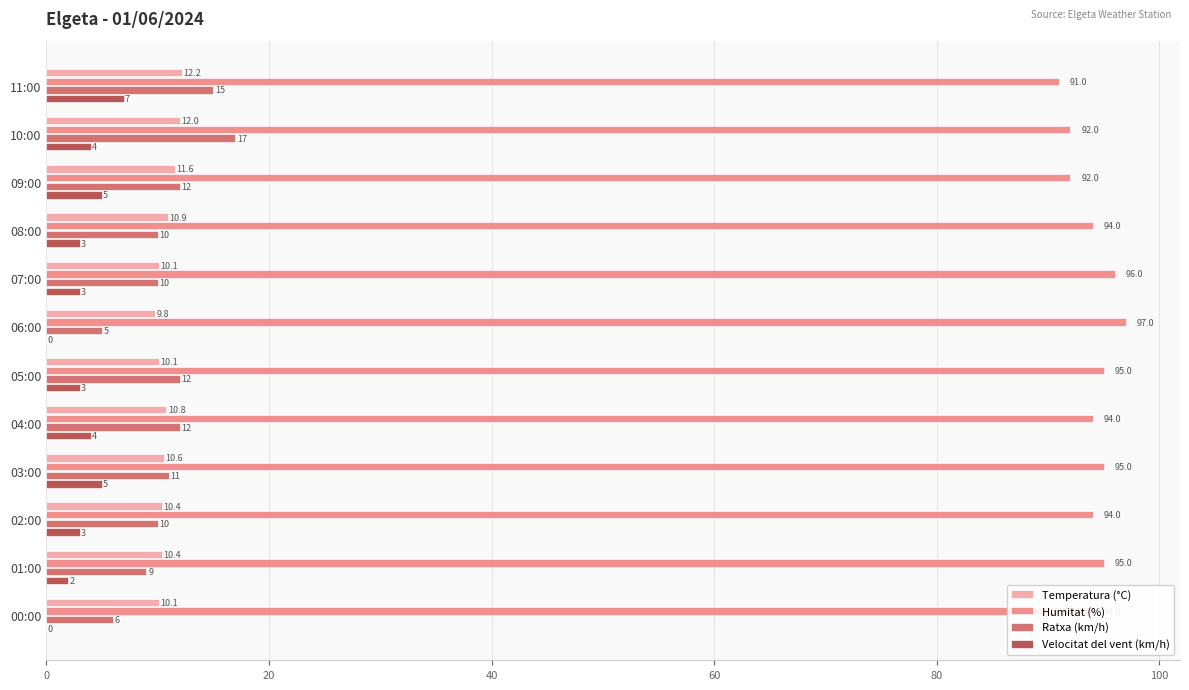

What is the sum of the Velocitat del vent (km/h) values at 10:00 and 03:00?

9.0